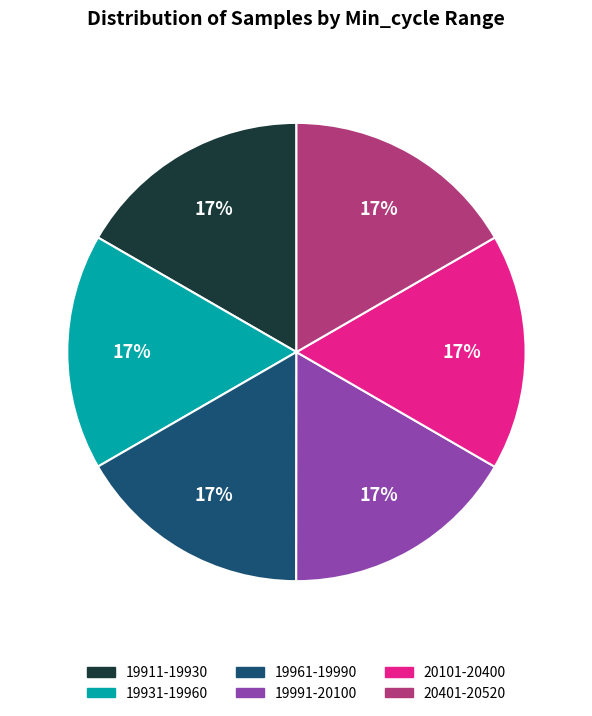

Is there a majority slice in this chart?

No